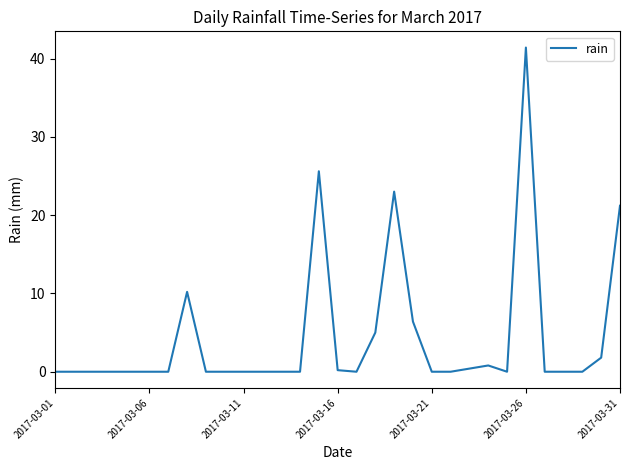

What is the maximum value shown in the chart?

41.4